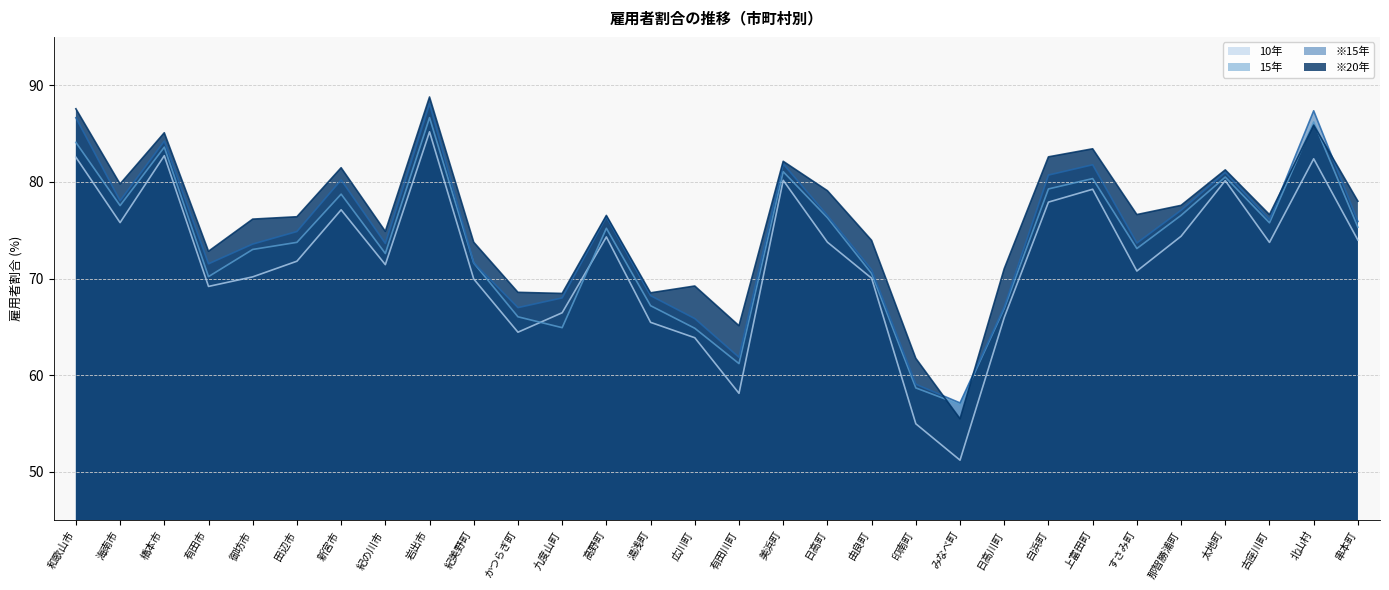

Reading right to left, list all the values displayed in this chart.

10年: 74.0	82.4	73.7	80.1	74.4	70.8	79.2	77.9	66.0	51.2	55.0	70.0	73.8	80.2	58.1	63.9	65.5	74.3	66.5	64.5	70.0	85.2	71.4	77.1	71.8	70.2	69.2	82.7	75.8	82.6
15年: 75.3	86.2	75.8	80.5	76.5	73.1	80.3	79.3	66.9	57.0	58.7	70.5	76.3	81.1	61.2	64.9	67.2	75.2	64.9	66.0	71.6	86.6	72.6	78.7	73.7	73.0	70.2	83.6	77.6	84.1
※15年: 75.9	87.4	76.1	81.0	77.1	73.7	81.8	80.7	67.0	57.1	59.1	70.9	76.5	81.9	61.9	65.9	68.2	76.4	68.0	67.0	71.6	88.1	73.6	80.2	74.9	73.6	71.5	84.2	78.1	86.6
※20年: 78.0	85.9	76.6	81.2	77.6	76.6	83.4	82.6	71.0	55.5	61.7	74.0	79.1	82.1	65.1	69.2	68.5	76.5	68.5	68.6	73.8	88.8	74.9	81.5	76.4	76.2	72.8	85.1	79.8	87.6